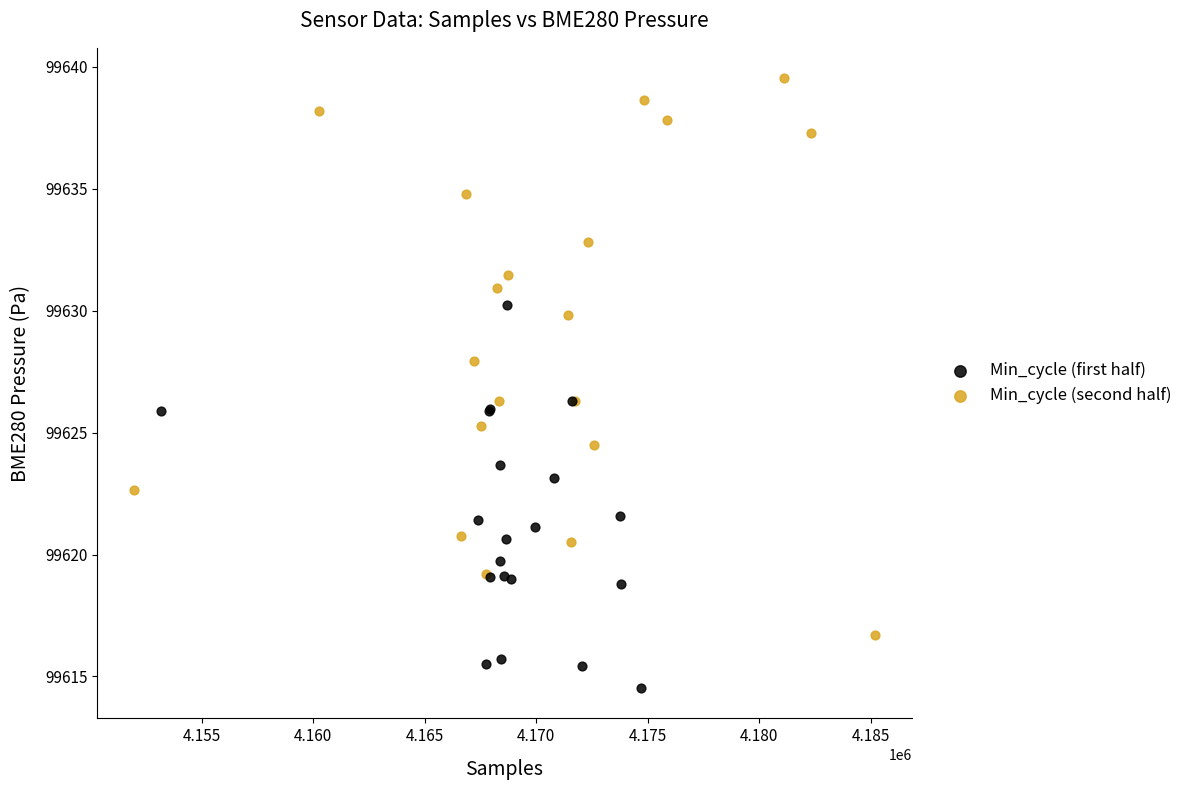

Which series reaches the maximum Y coordinate?

Min_cycle (second half)